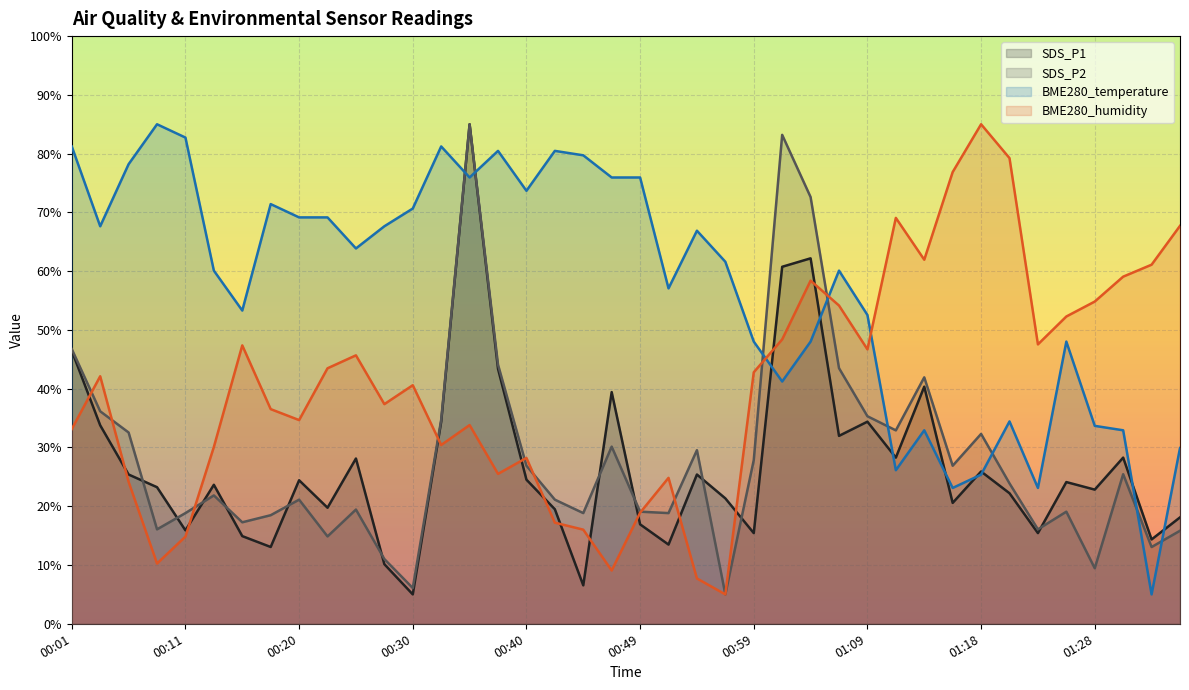

What is the value of the SDS_P1 point at the 17th from the left?

24.5